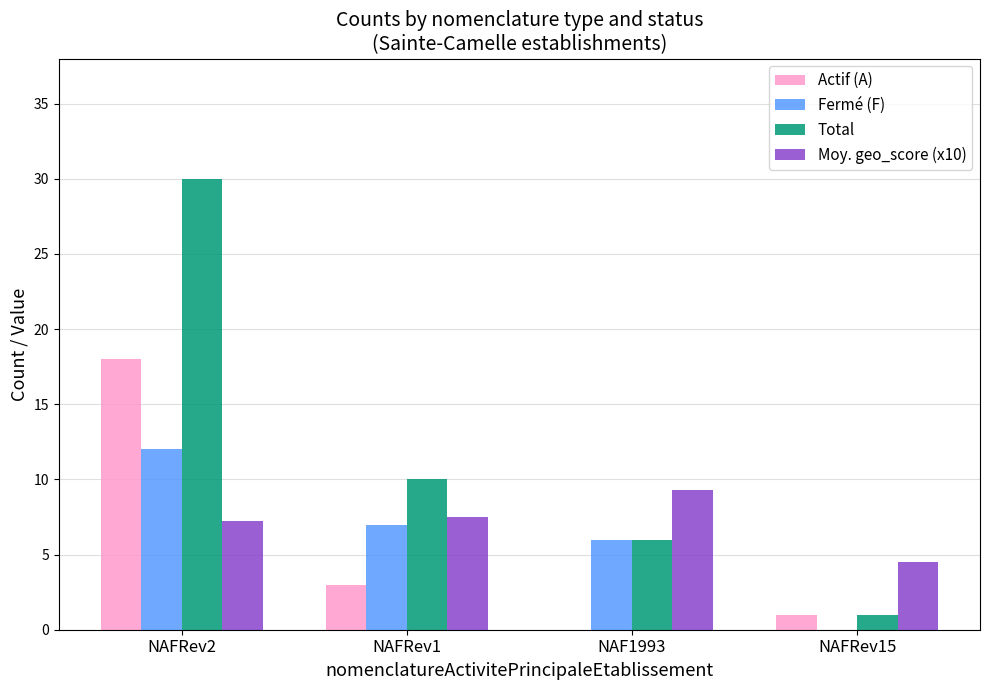

True or false: Total has a value of 1.0 at NAFRev15.

True